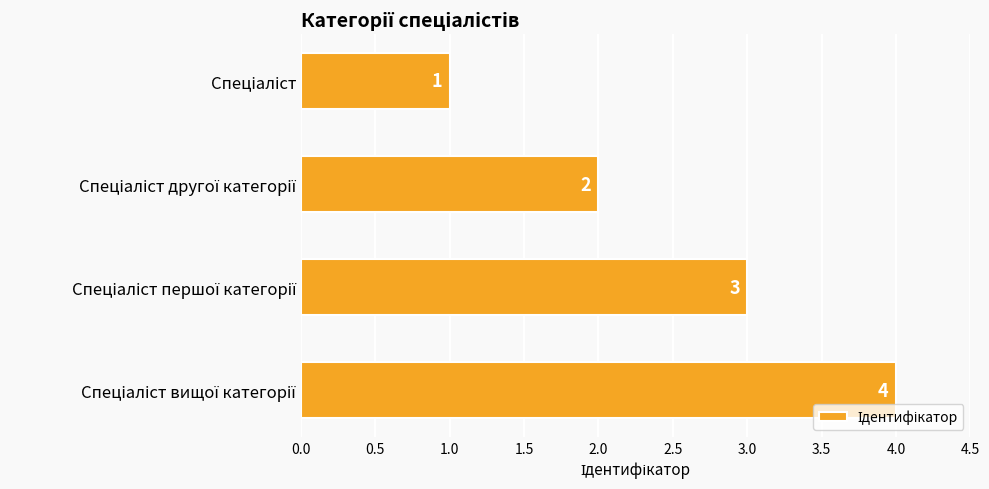

What is the value of the 1st bar from the top?

1